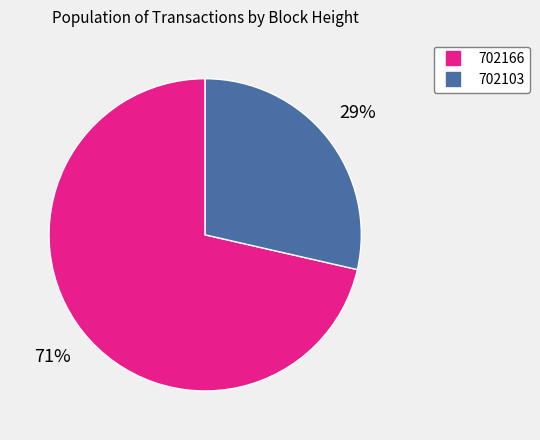

How many slices are in this pie chart?

2